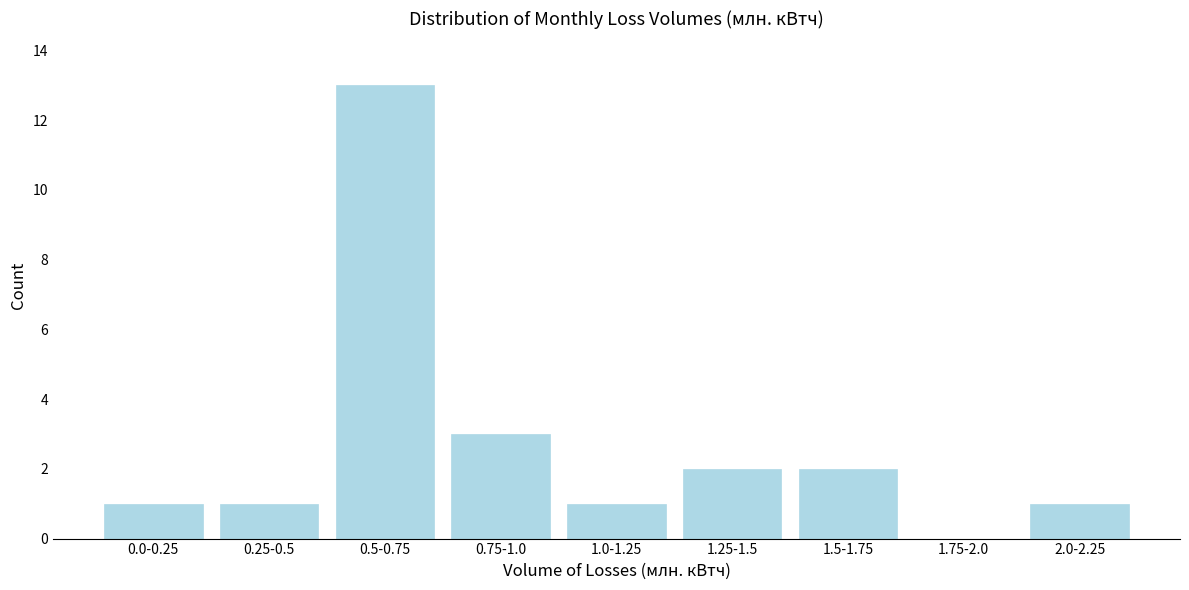

Reading left to right, what are all the values shown in this chart?

0.0-0.25=1	0.25-0.5=1	0.5-0.75=13	0.75-1.0=3	1.0-1.25=1	1.25-1.5=2	1.5-1.75=2	1.75-2.0=0	2.0-2.25=1